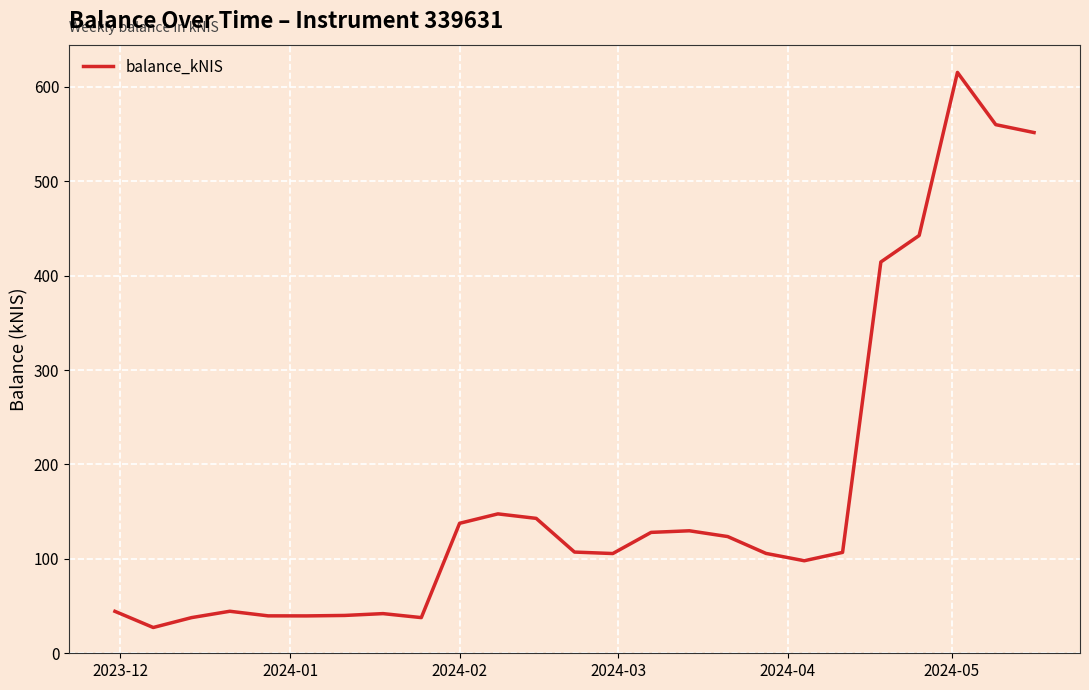

What is the greatest value displayed?

615.2